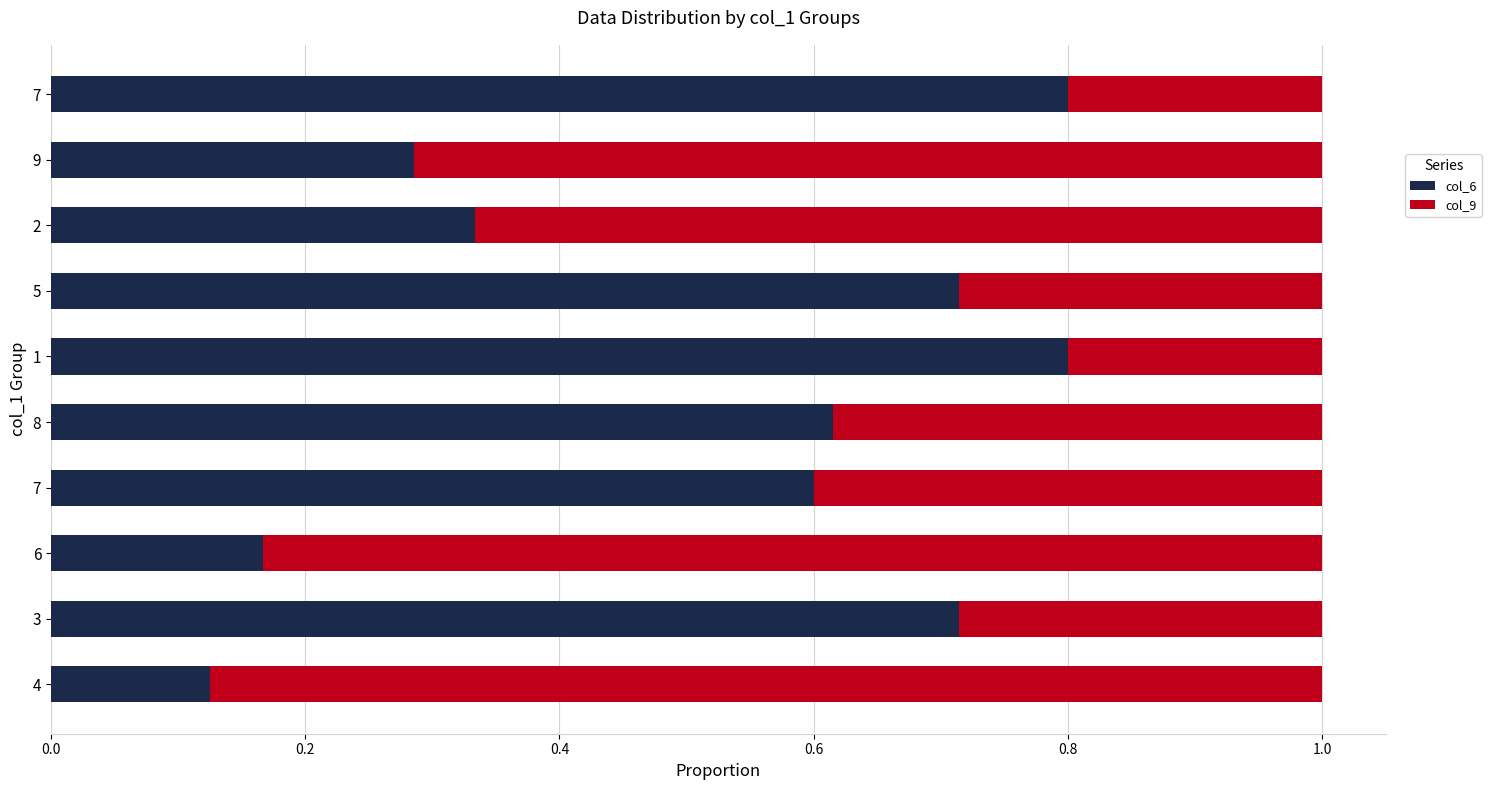

Which series has the largest range (max minus min)?

col_6